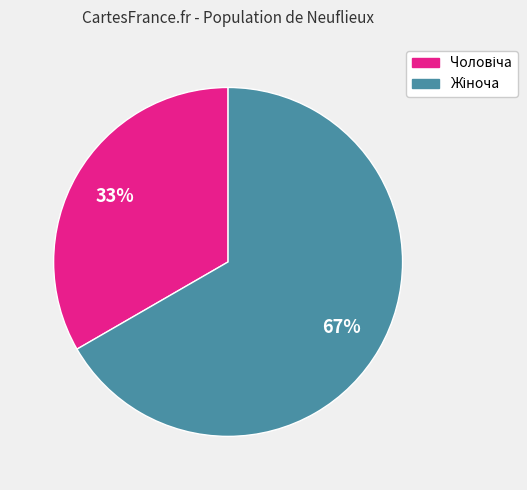

Is there a majority slice in this chart?

Yes